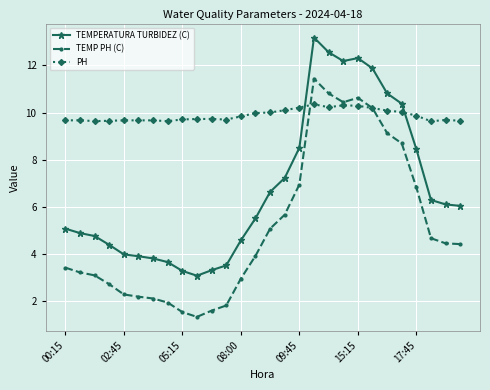

Which series has the largest total across all categories?

PH